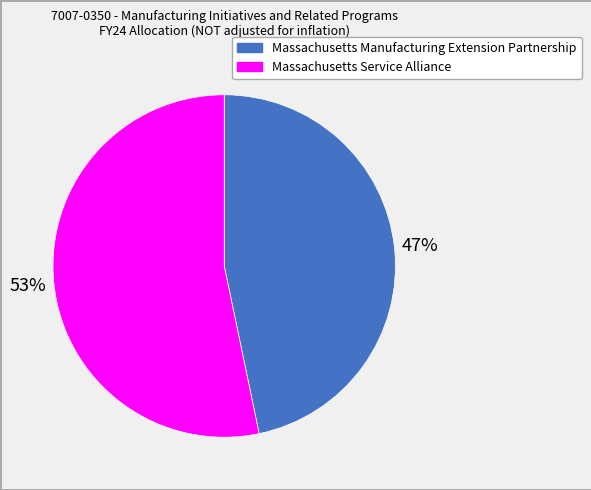

To the nearest percent, what percentage of the pie is Massachusetts Service Alliance?

53%